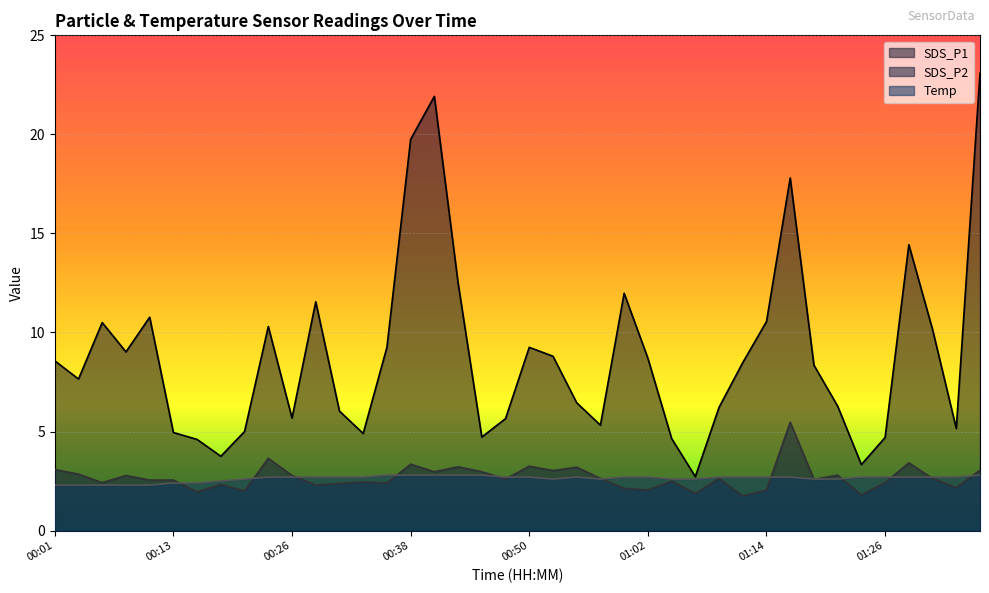

Count the number of categories in the chart.

40